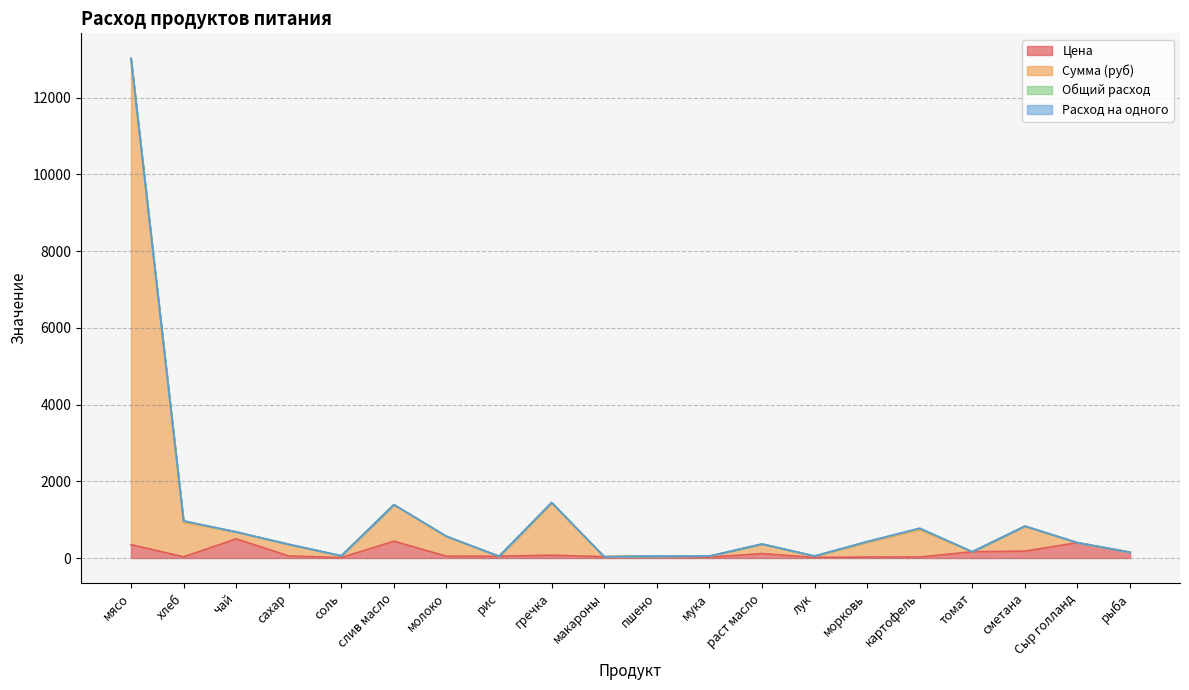

What is the total value across all series at соль?

58.9